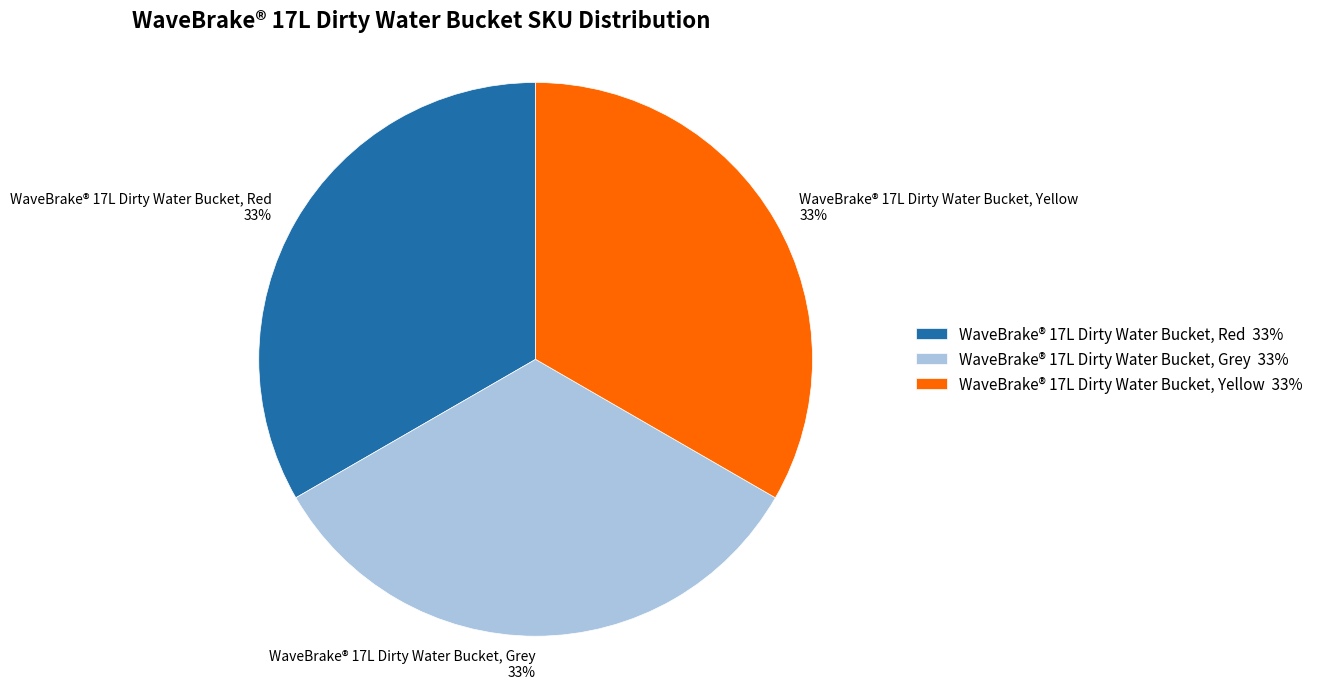

Count the number of slices in the pie.

3